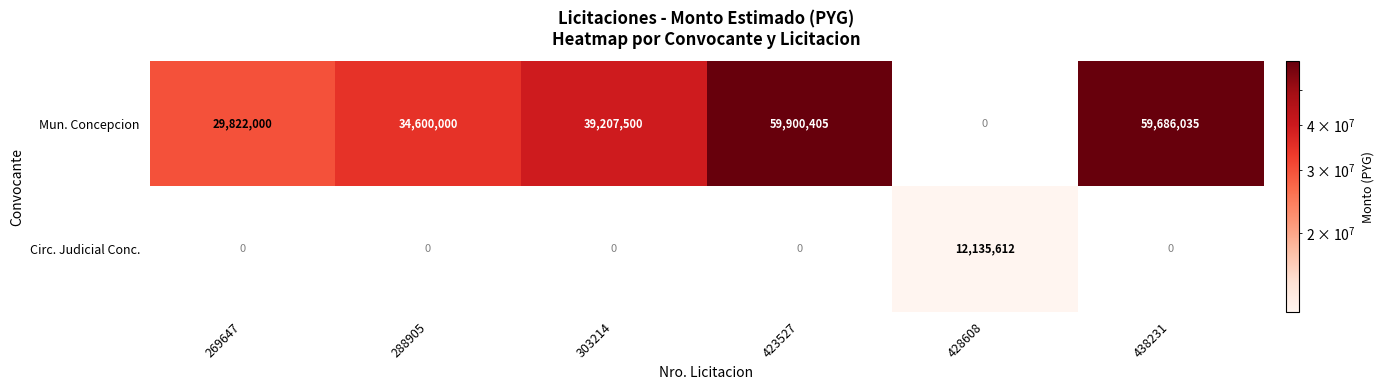

The Circ. Judicial Conc. series shows 4960802 at 288905. True or false?

False